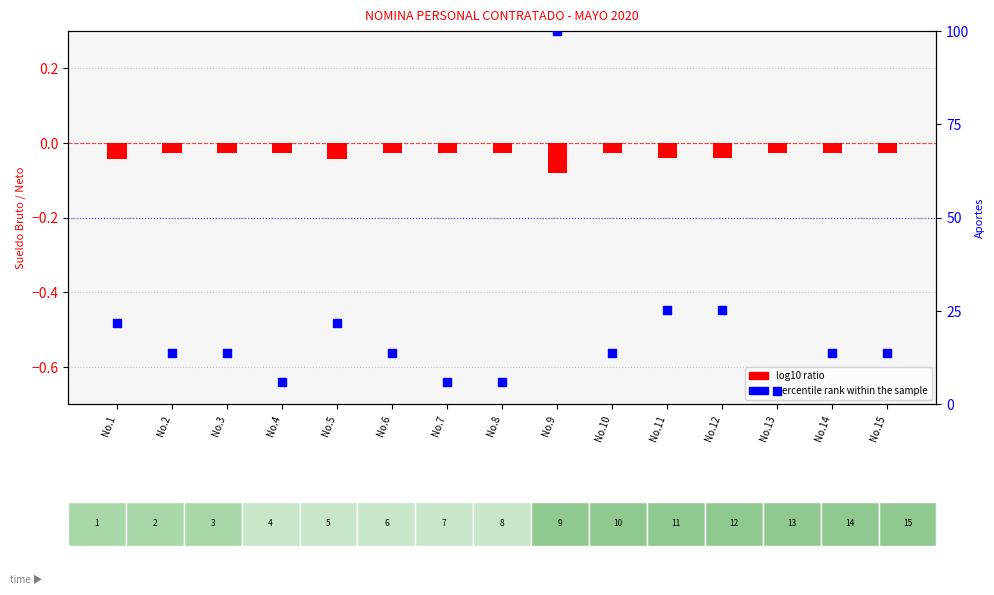

Which series reaches the maximum Y coordinate?

percentile rank within the sample